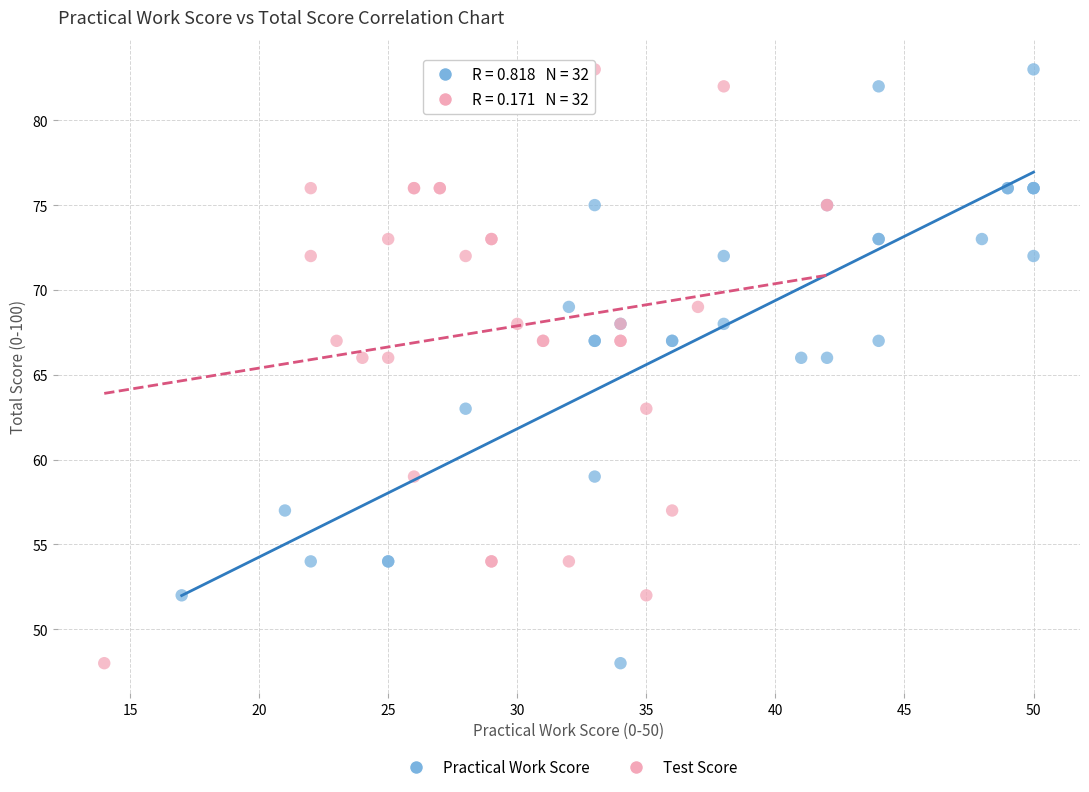

What are all the series names shown in the legend?

Practical Work Score, Test Score